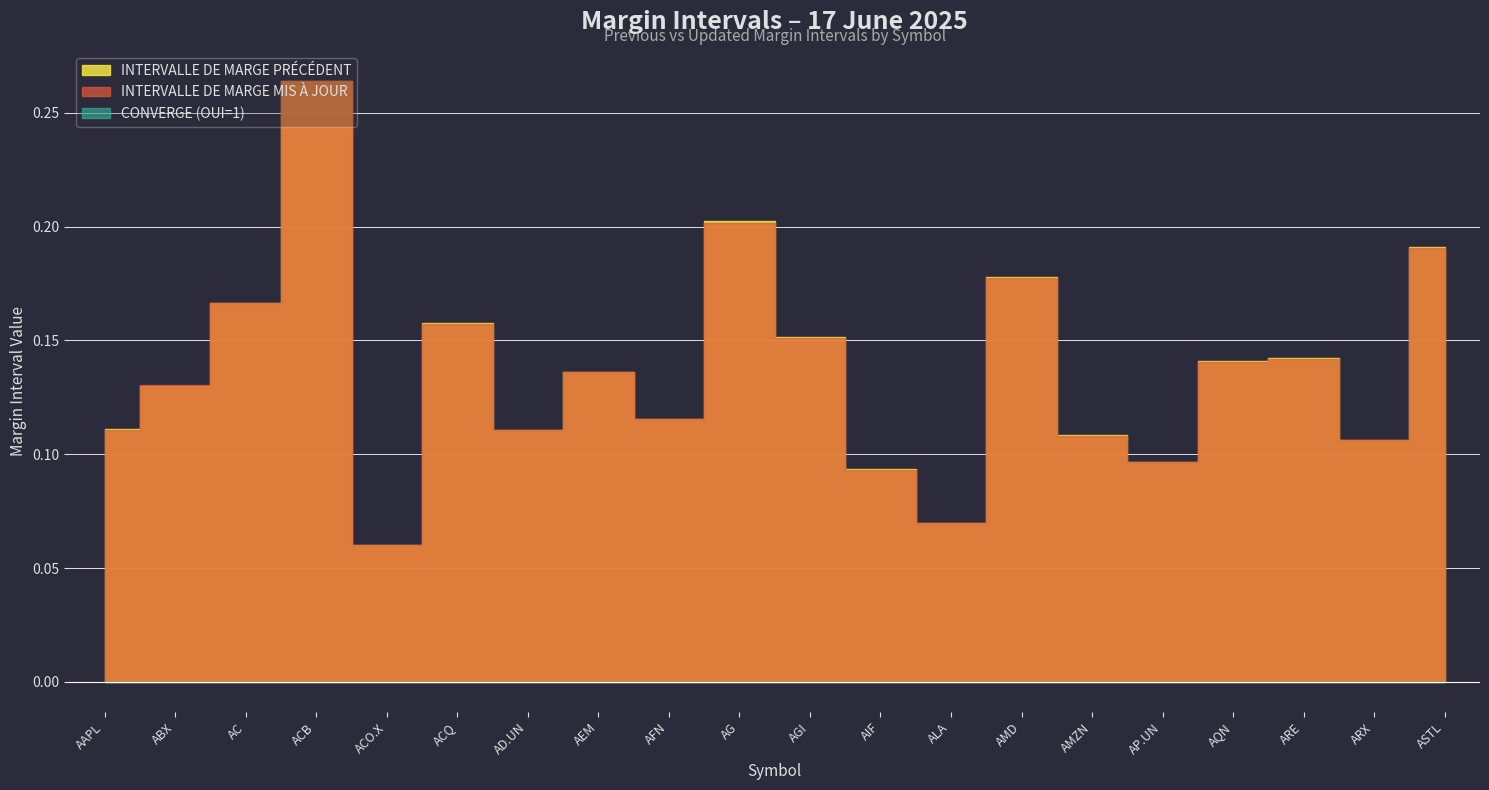

List the series in order of their peak value, lowest first.

CONVERGE, INTERVALLE DE MARGE MIS A JOUR, INTERVALLE DE MARGE PRECEDENT